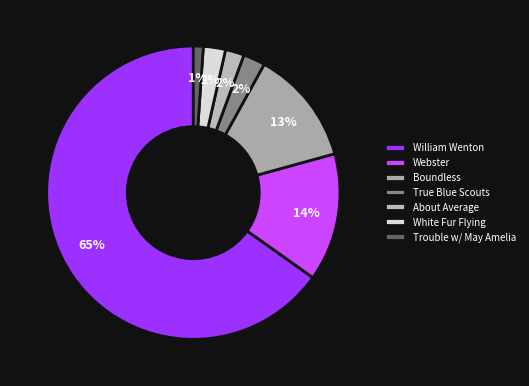

How many slices are in this pie chart?

7